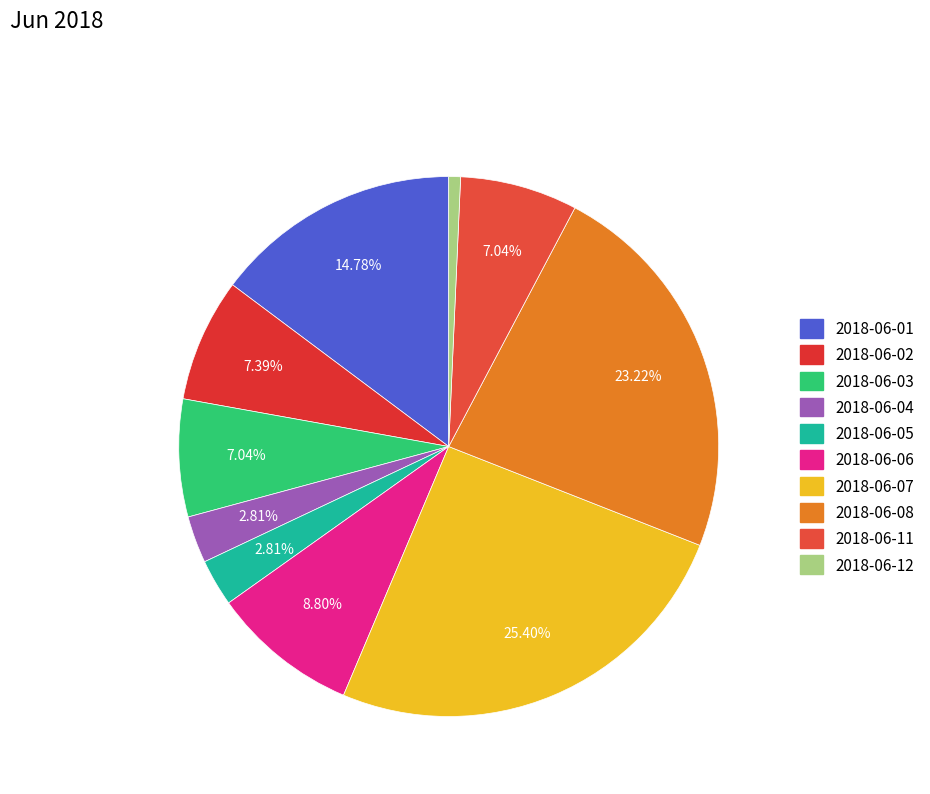

Rank the categories by value from highest to lowest.

2018-06-07, 2018-06-08, 2018-06-01, 2018-06-06, 2018-06-02, 2018-06-03, 2018-06-11, 2018-06-04, 2018-06-05, 2018-06-12